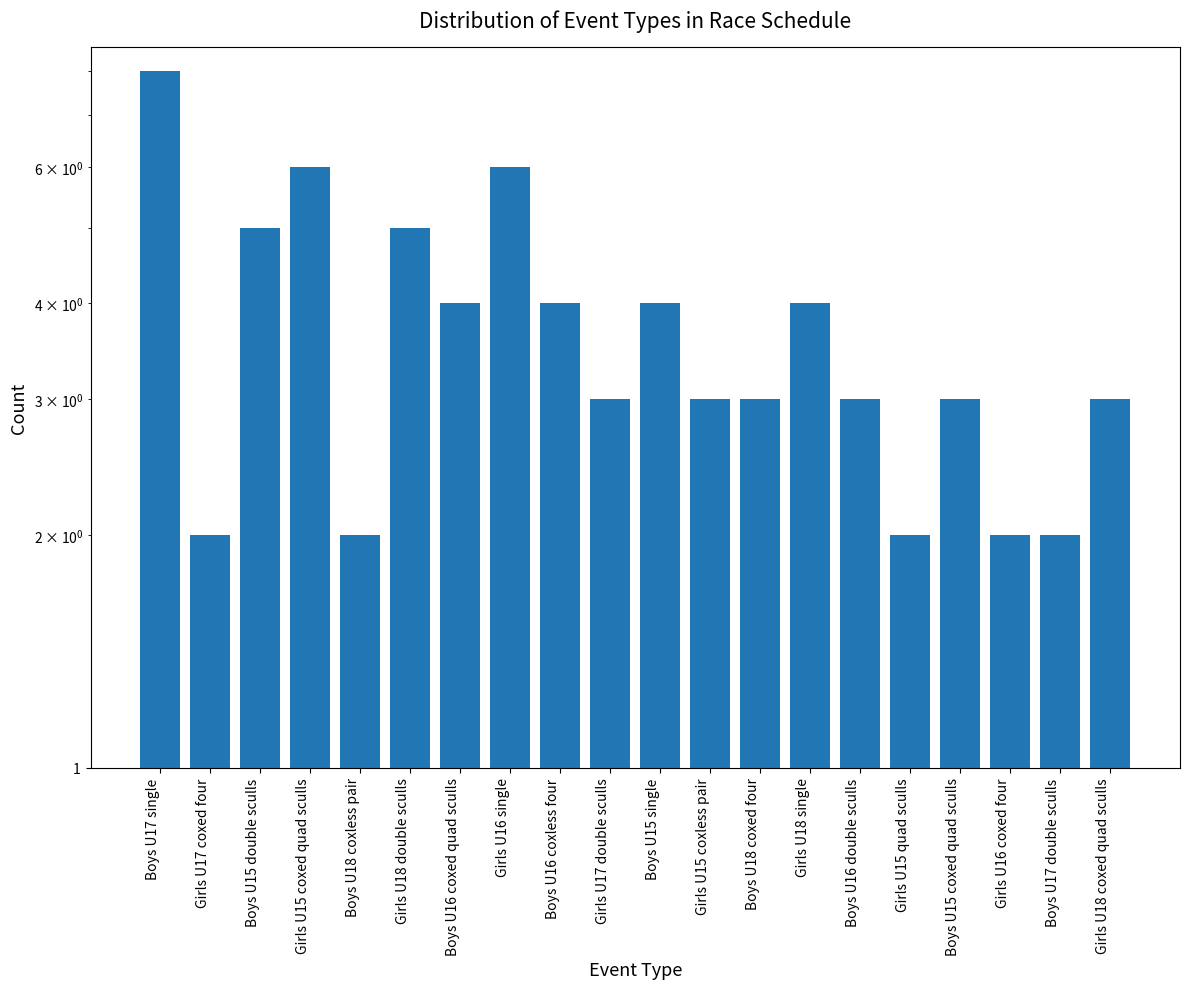

Reading left to right, transcribe all the data shown in this chart.

Boys U17 single=8	Girls U17 coxed four=2	Boys U15 double sculls=5	Girls U15 coxed quad sculls=6	Boys U18 coxless pair=2	Girls U18 double sculls=5	Boys U16 coxed quad sculls=4	Girls U16 single=6	Boys U16 coxless four=4	Girls U17 double sculls=3	Boys U15 single=4	Girls U15 coxless pair=3	Boys U18 coxed four=3	Girls U18 single=4	Boys U16 double sculls=3	Girls U15 quad sculls=2	Boys U15 coxed quad sculls=3	Girls U16 coxed four=2	Boys U17 double sculls=2	Girls U18 coxed quad sculls=3